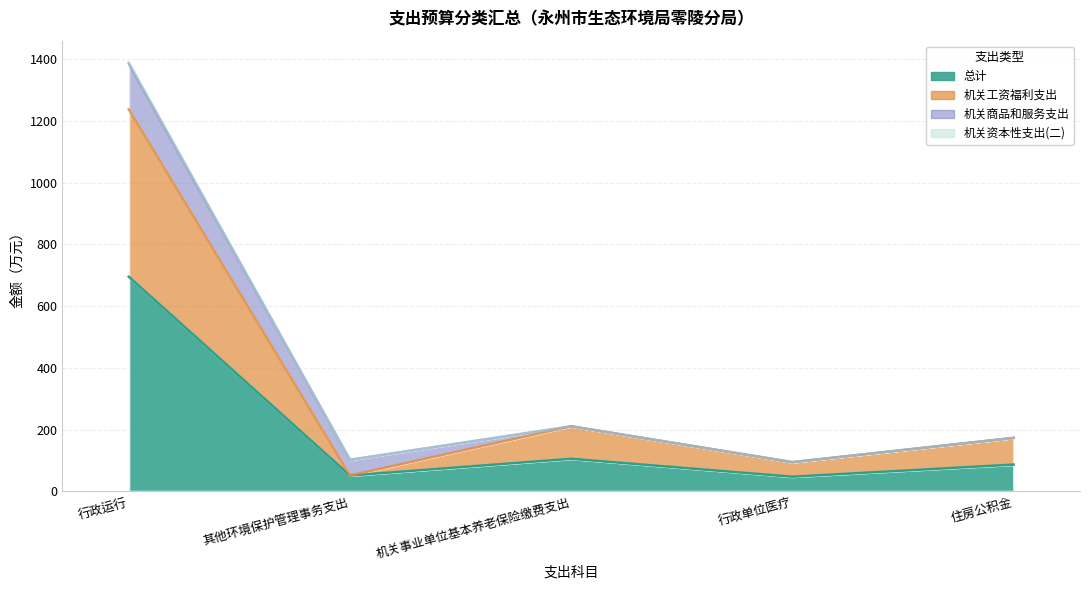

What is the label of the 4th point from the right?

其他环境保护管理事务支出